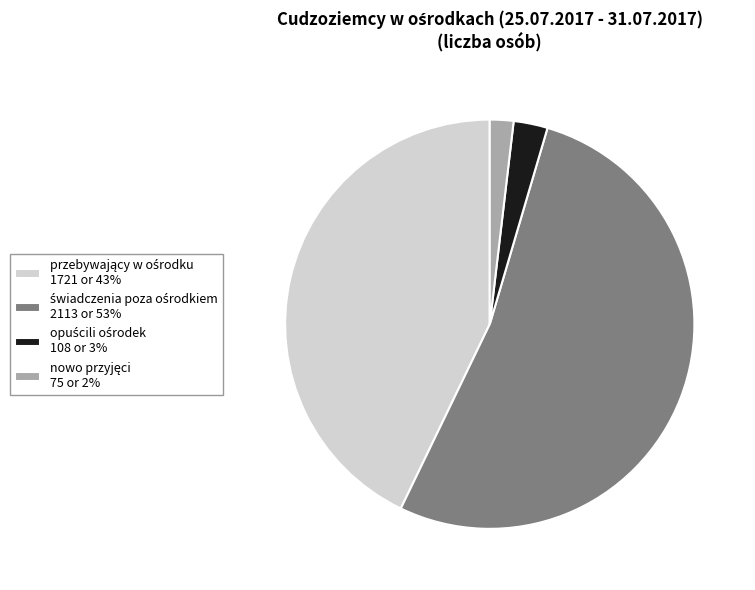

Is there a majority slice in this chart?

Yes